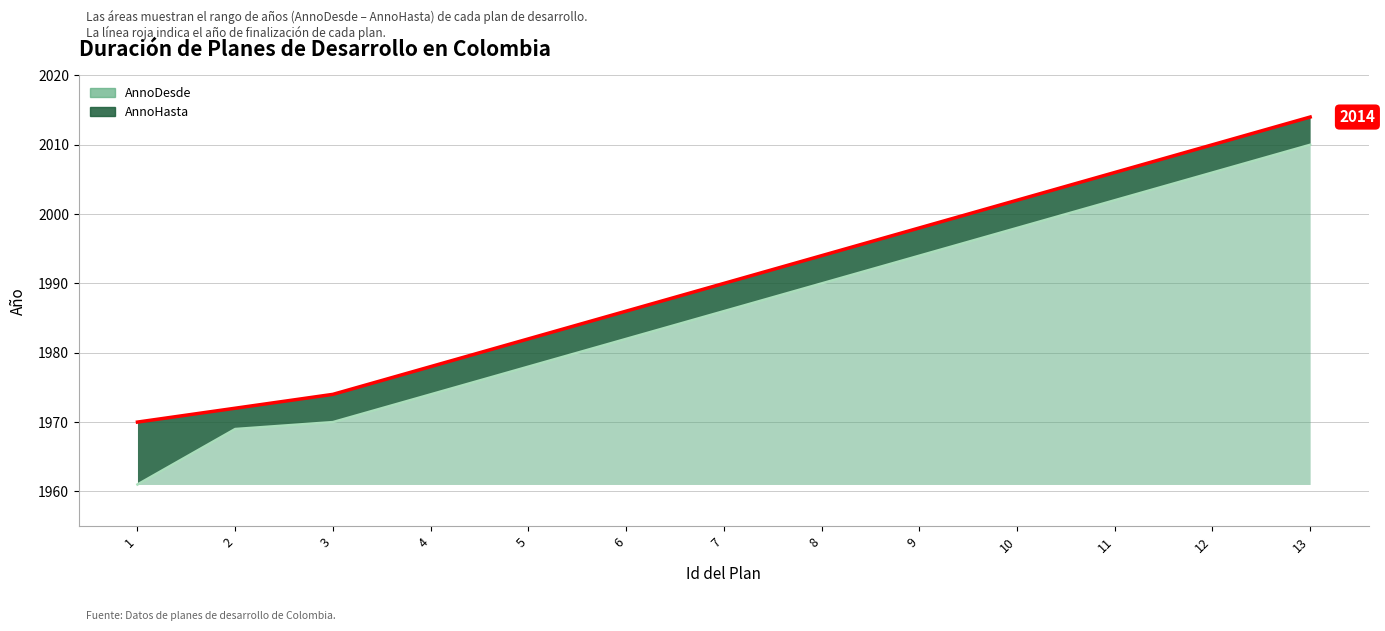

What is the sum of the AnnoDesde values at 1 and 2?

3930